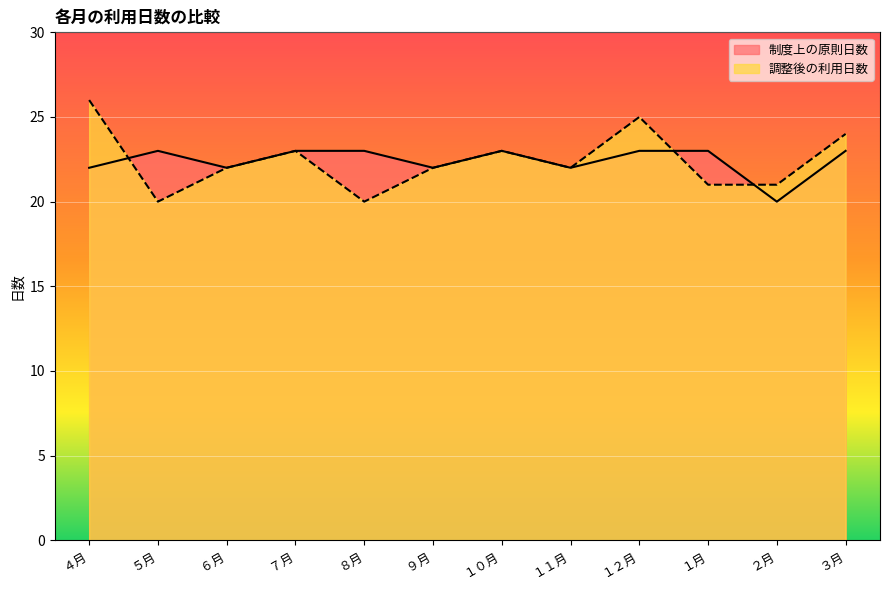

How many 制度上の原則日数 values are between 22 and 23?

11